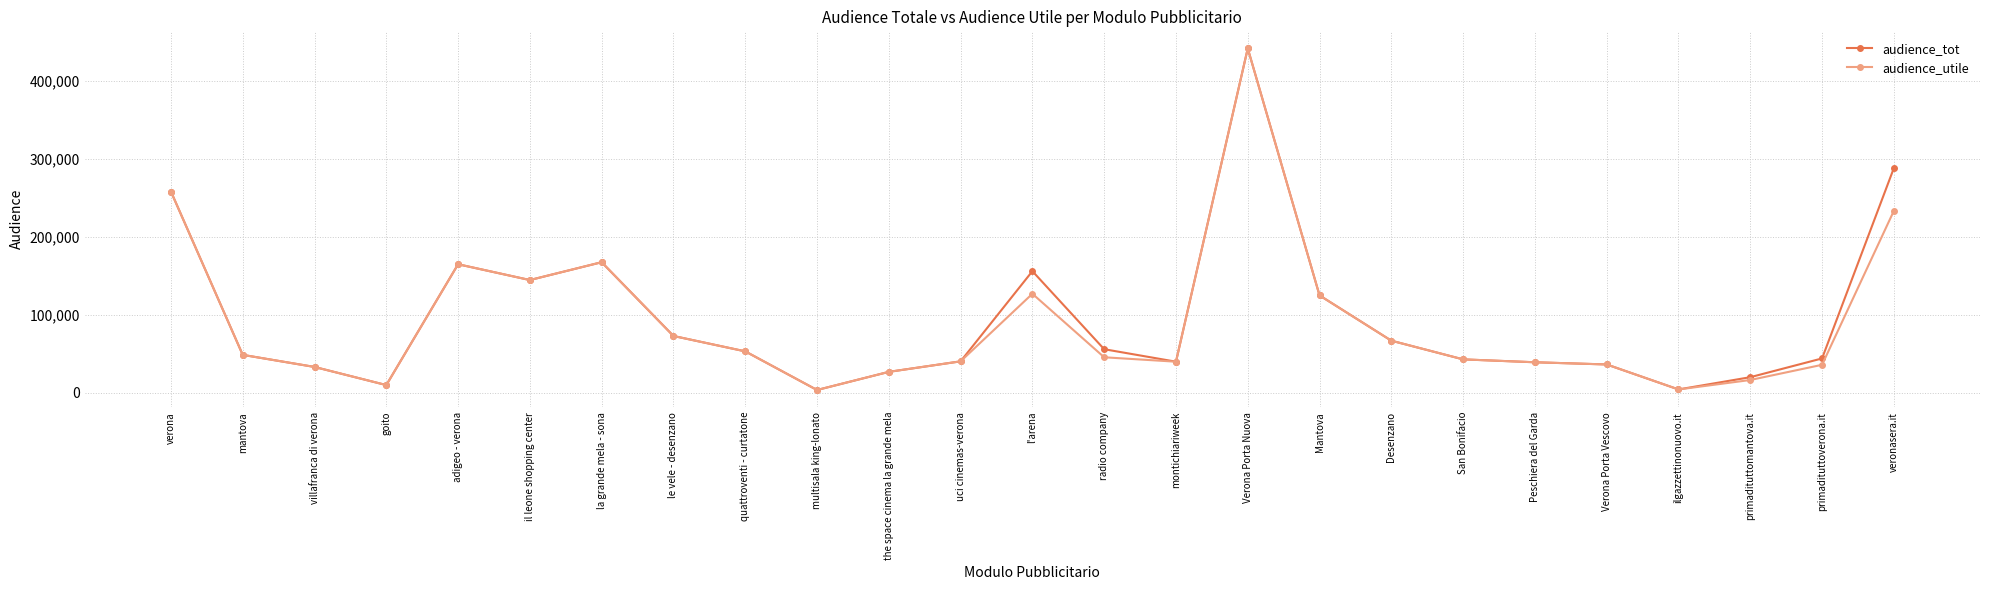

What is the total value across all series at San Bonifacio?

85944